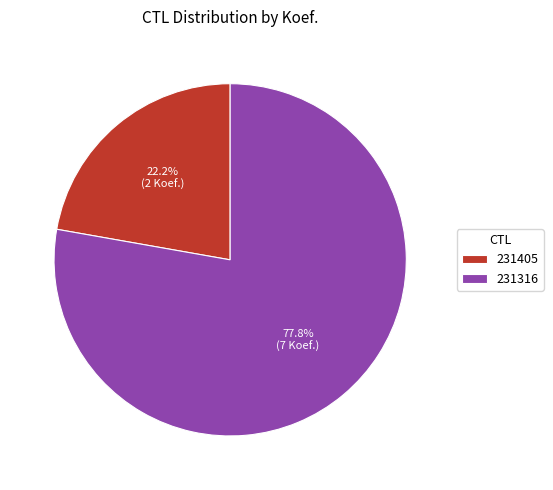

To the nearest percent, what is the average slice percentage?

50%